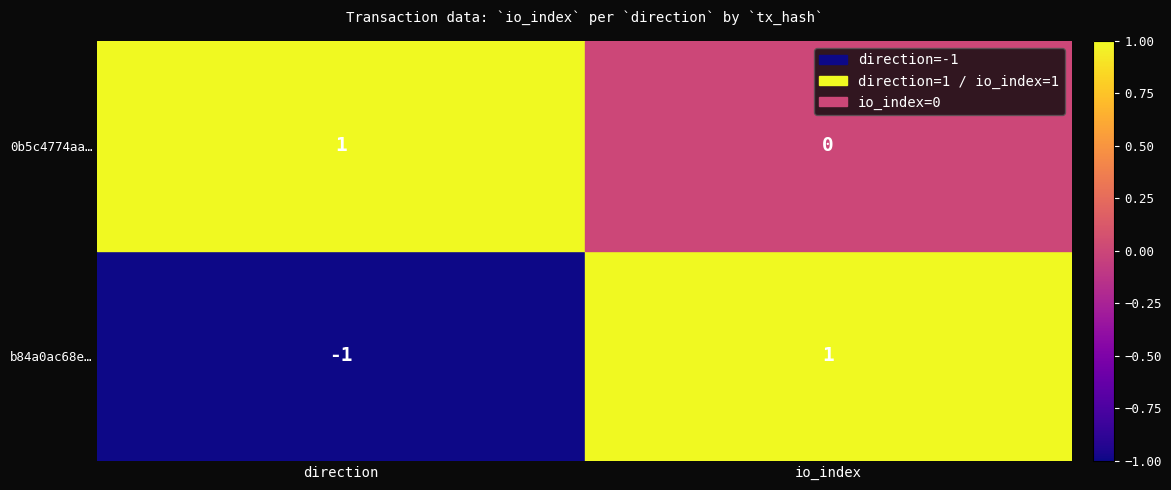

List the series in order of their overall mean, highest first.

b84a0ac68e…, 0b5c4774aa…